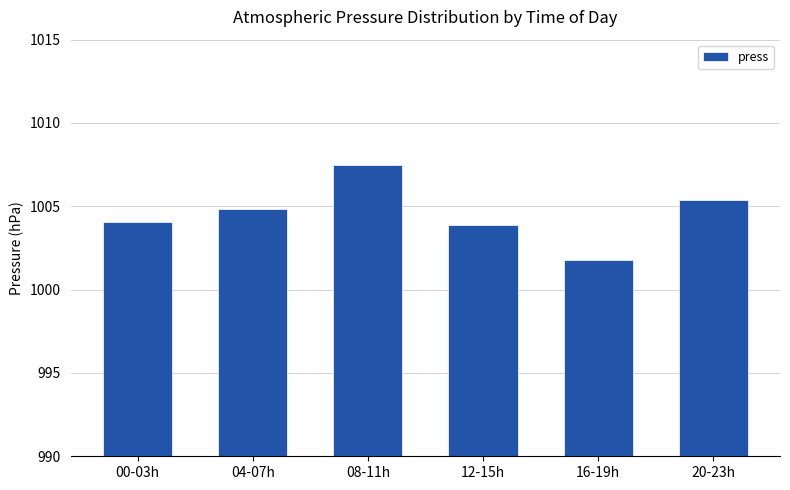

How many distinct data groups are displayed?

1